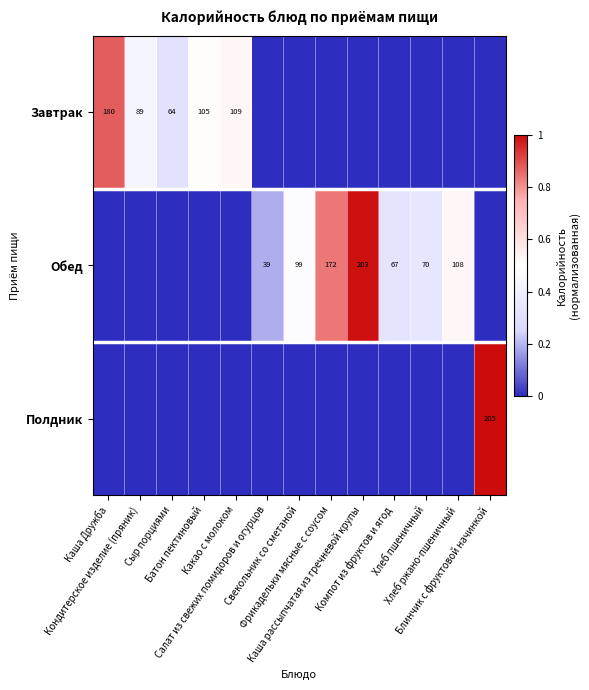

Count the Завтрак values in the range 0 to 1.

13